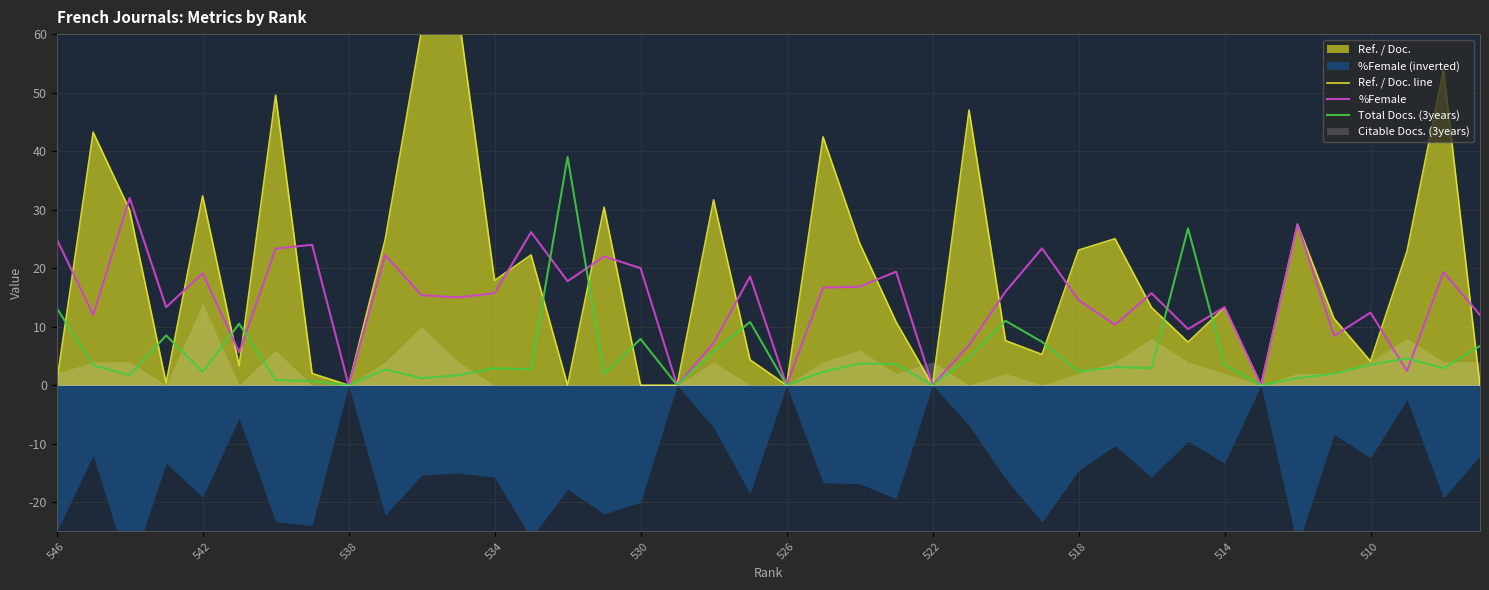

What is the sum of all %Female values?

579.2